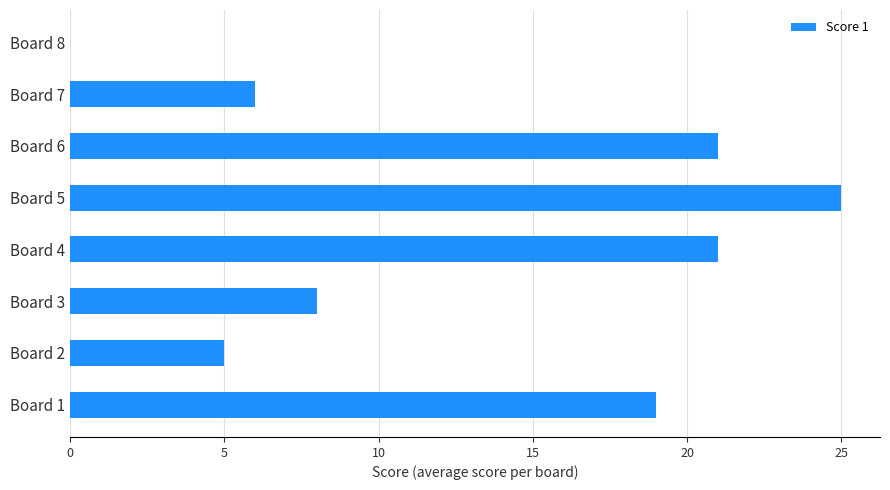

What is the greatest value displayed?

25